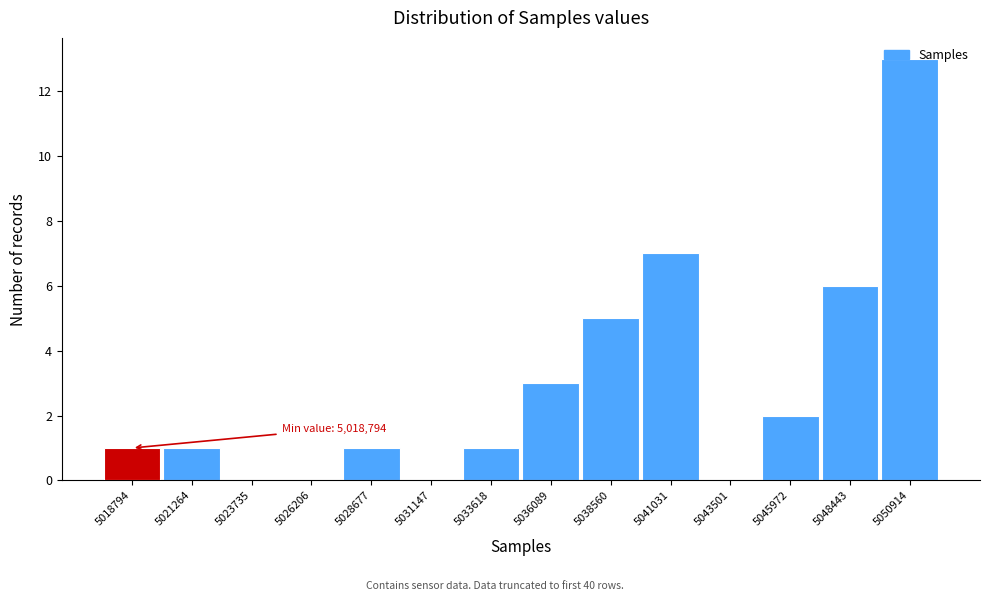

Which label corresponds to the largest value in the chart?

5050914